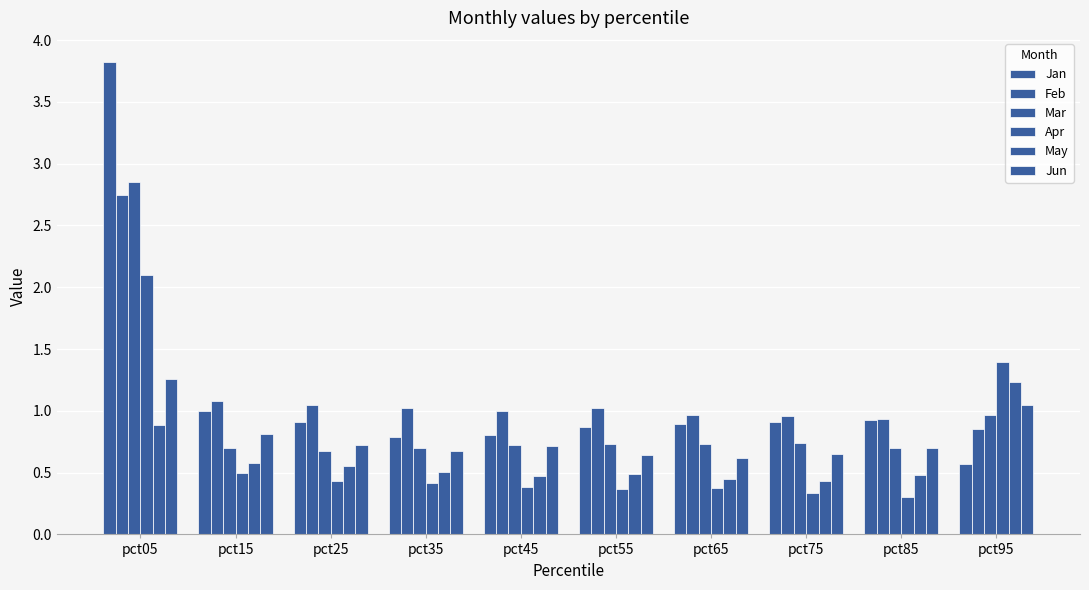

Count the number of categories in the chart.

10